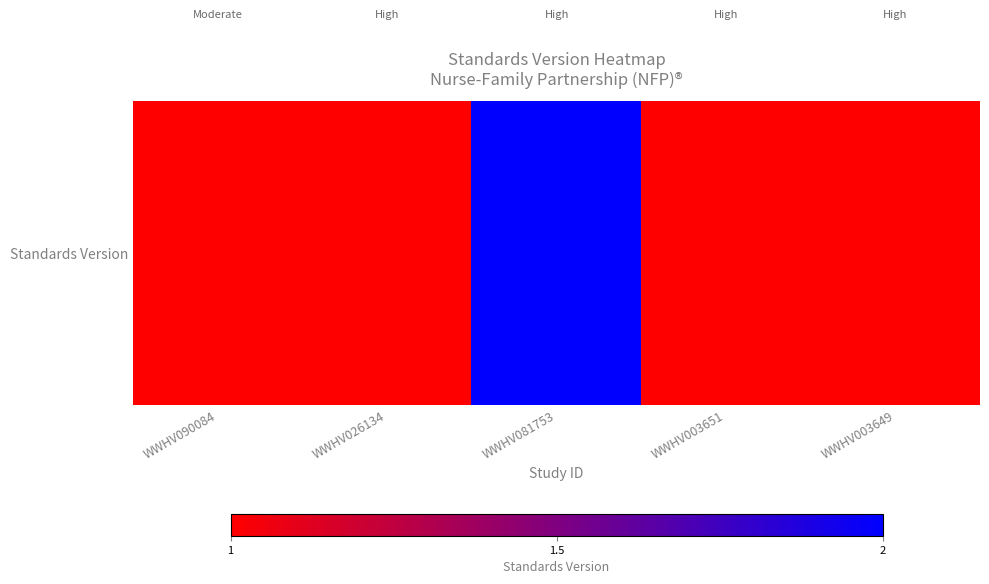

Between WWHV026134 and WWHV081753, which is larger?

WWHV081753